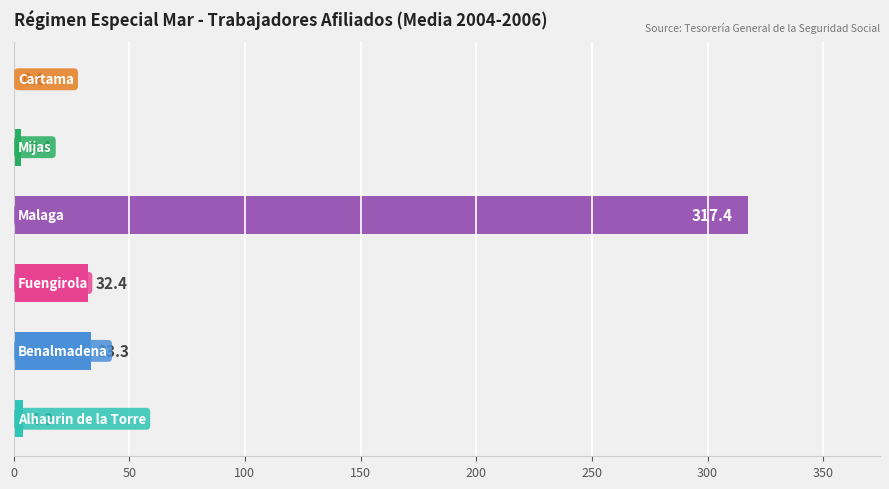

What is the sum of all values?

391.4